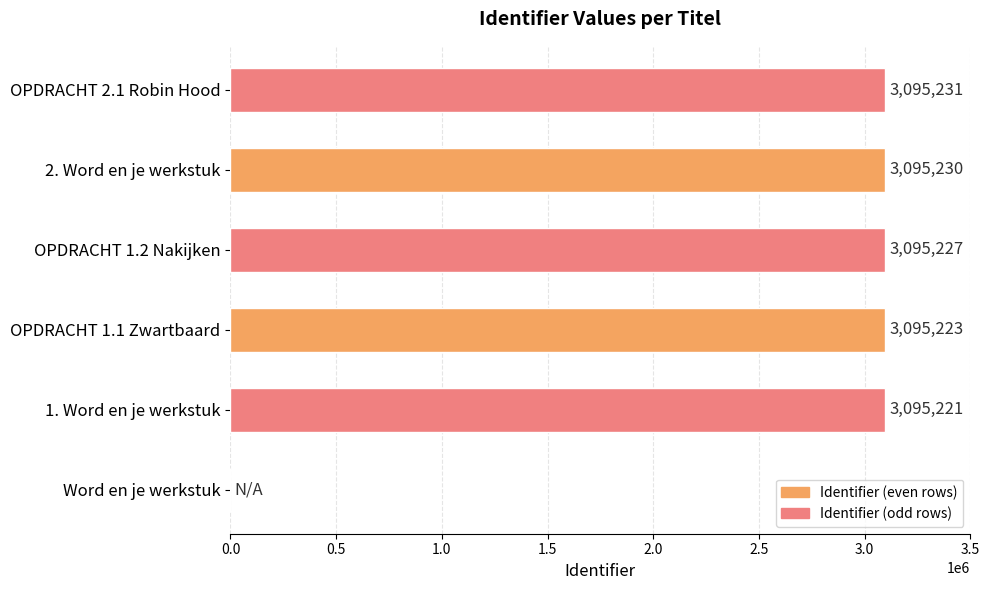

What is the sum of the values at OPDRACHT 1.1 Zwartbaard and OPDRACHT 1.2 Nakijken?

6190450